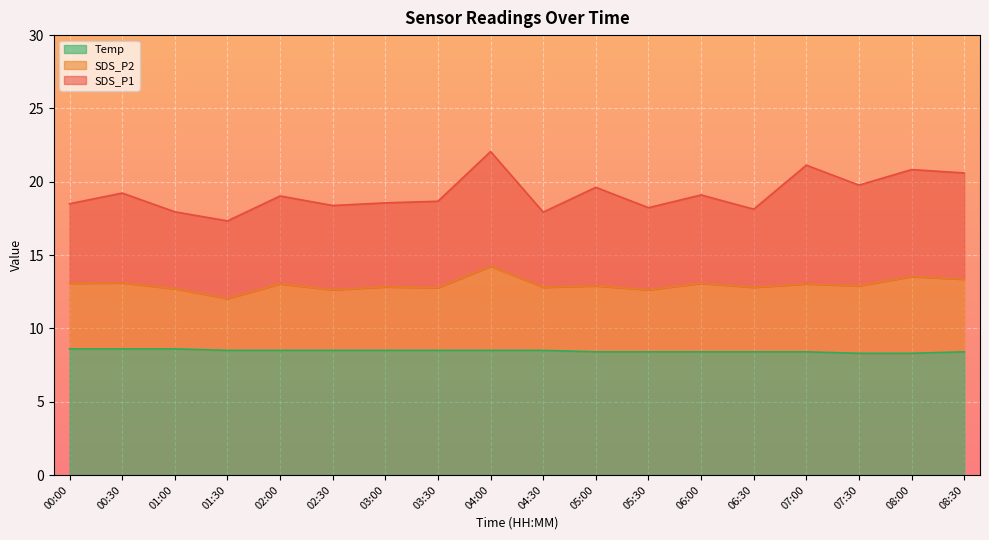

Is it true that Temp equals 14.3 at 05:30?

False